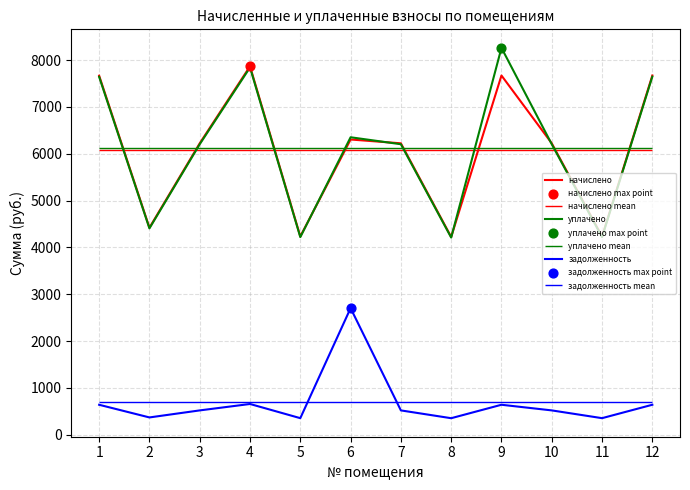

Which series contains the lowest Y value?

задолженность